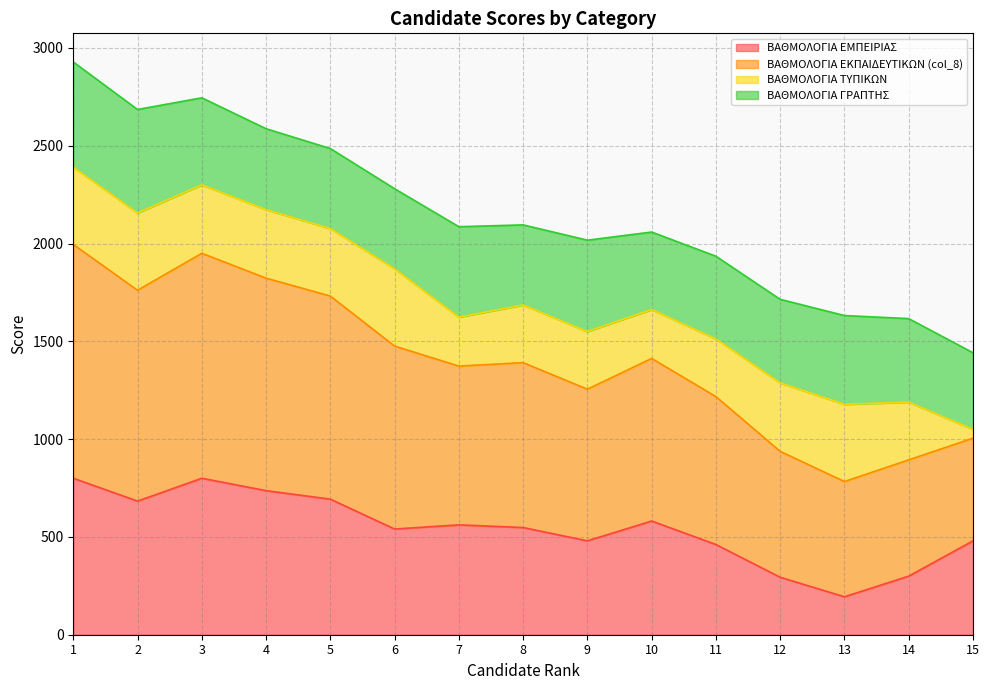

Where does the ΒΑΘΜΟΛΟΓΙΑ ΕΚΠΑΙΔΕΥΤΙΚΩΝ (col_8) series first go above 1662?

1